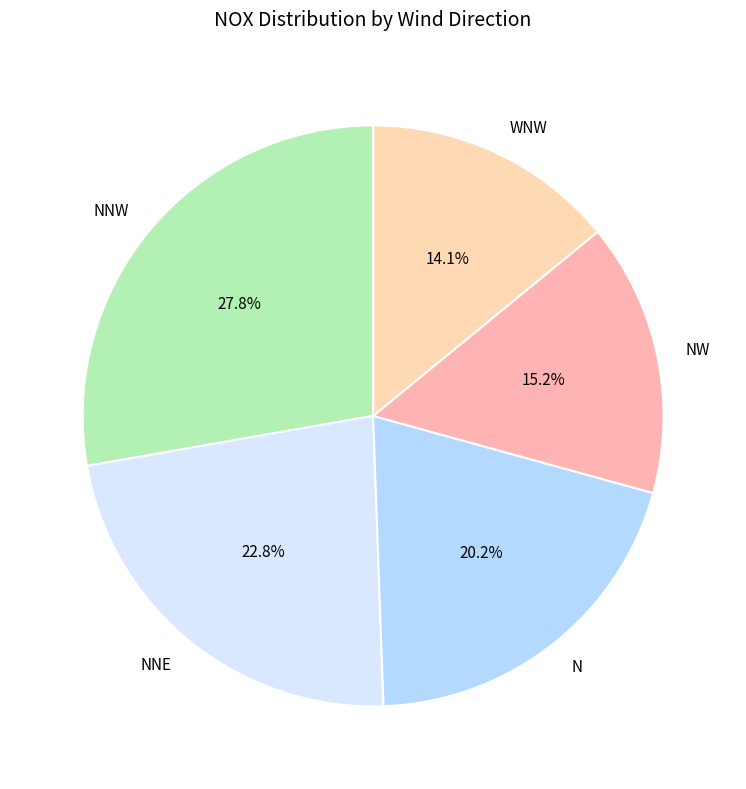

Is it true that NW is 15% of the pie?

True